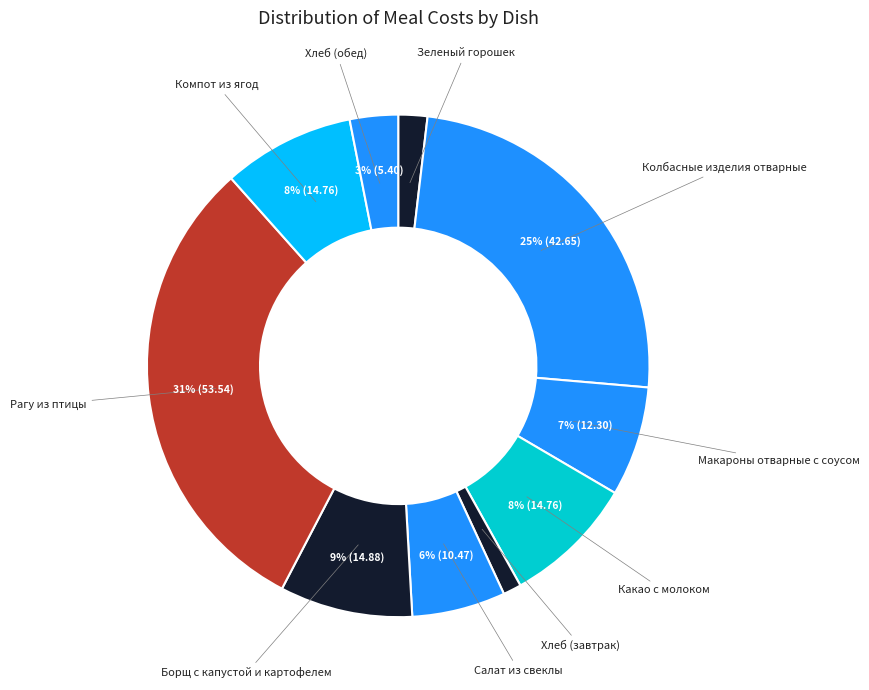

Which category has the biggest portion of the pie?

Рагу из птицы